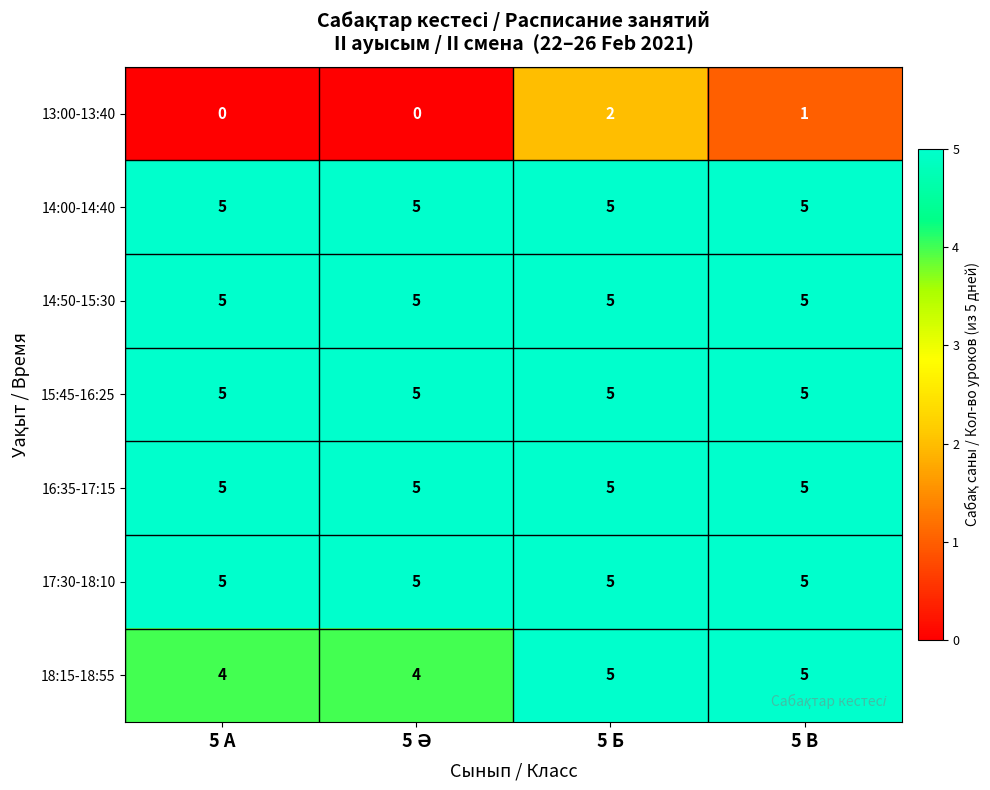

What is the minimum value for 14:00-14:40?

5